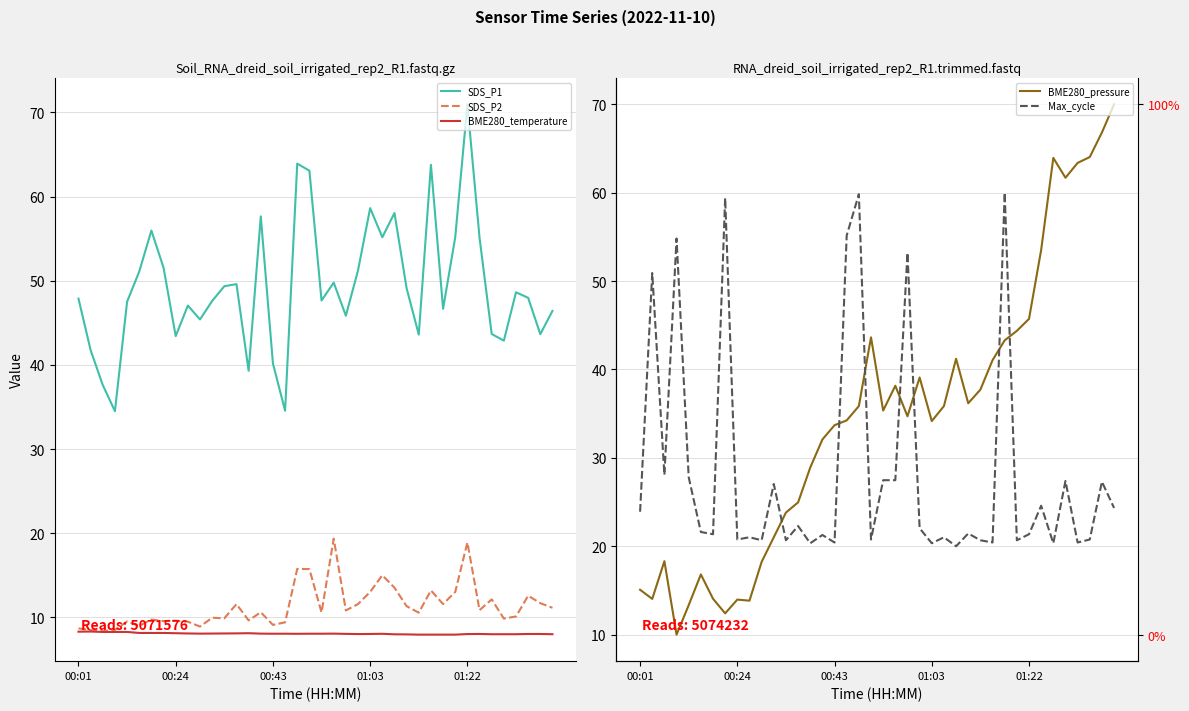

True or false: SDS_P1 and SDS_P2 cross at least once.

False